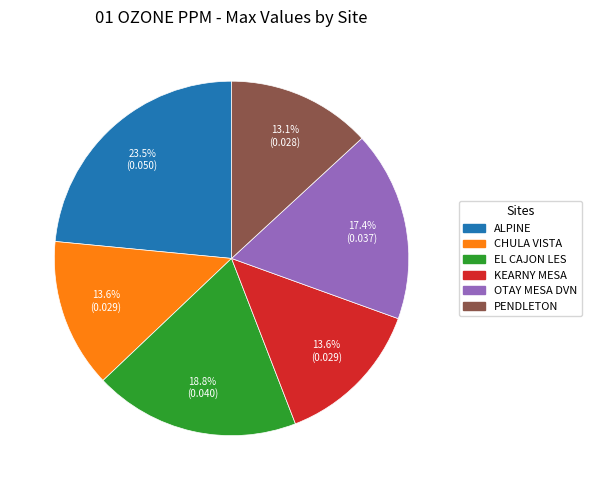

To the nearest percent, what is the difference between the PENDLETON and ALPINE slice percentages?

10%